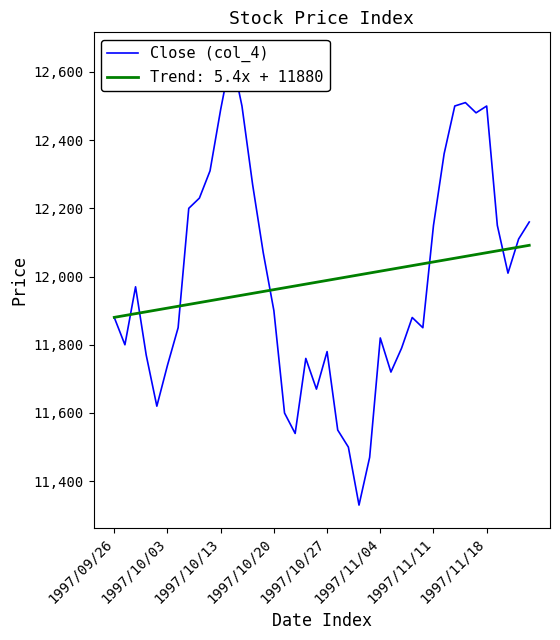

What is the difference between the maximum and minimum values?

1320